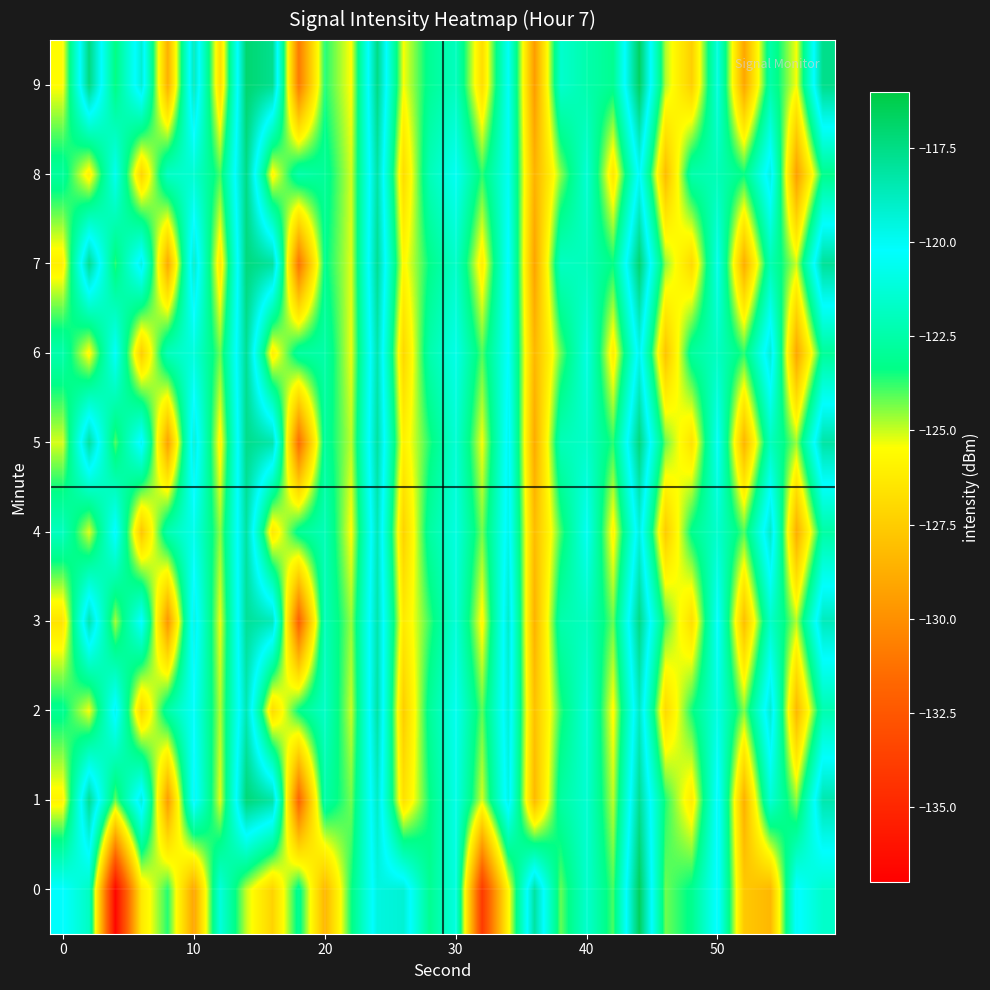

At how many categories does at least one series exceed -129?

30